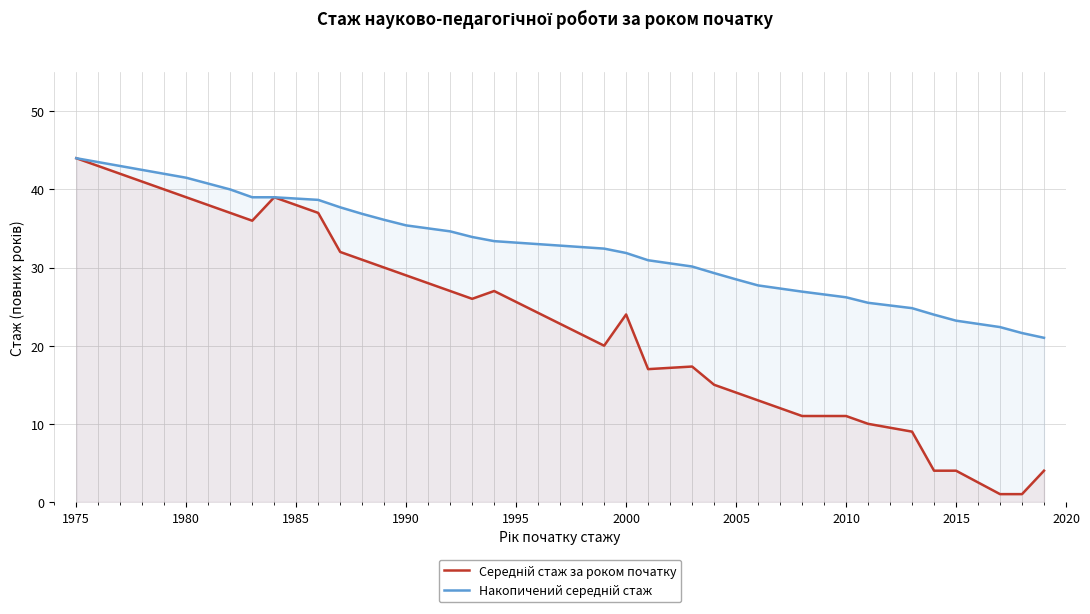

At which category is the sum across all series the highest?

1975